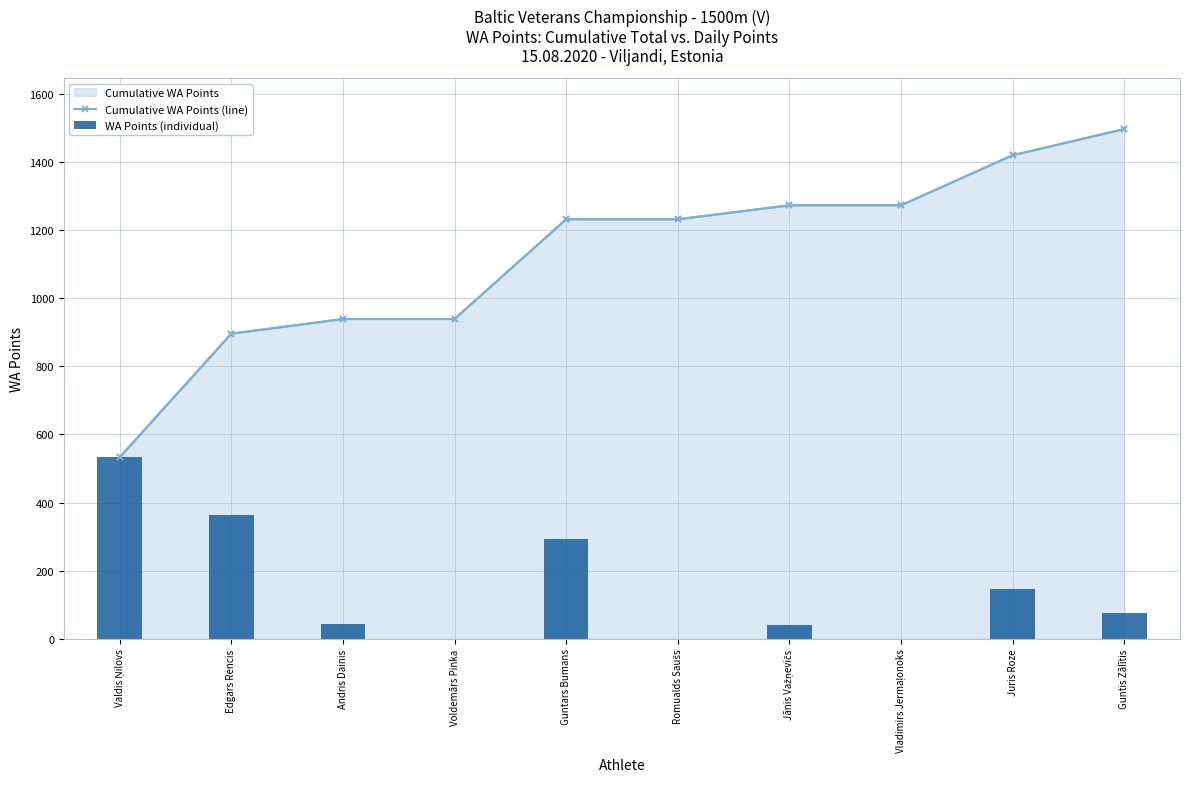

What is the label of the 4th bar from the right?

Jānis Važņevičs